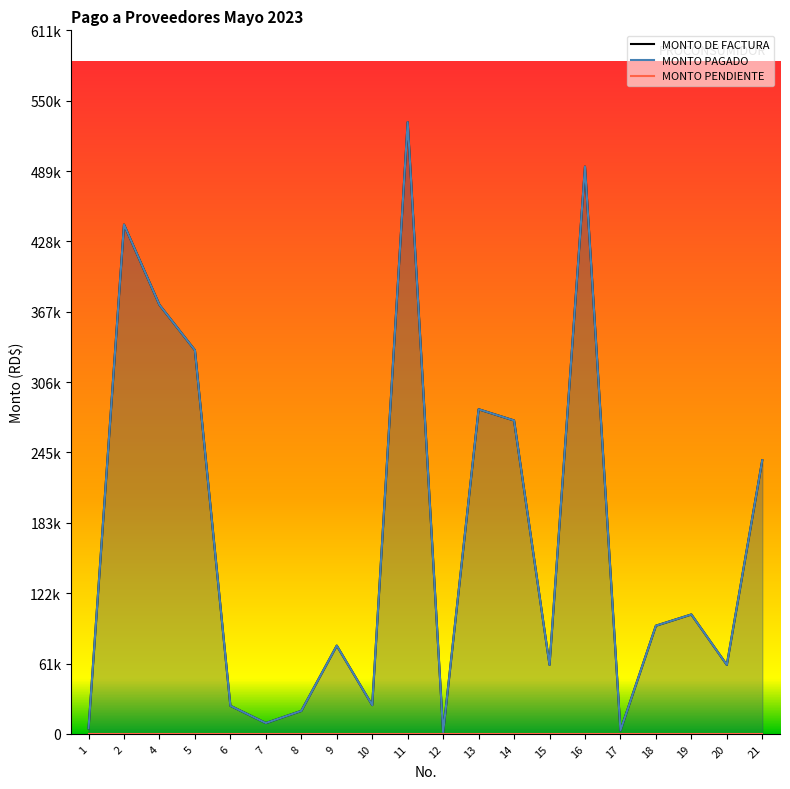

What is the difference between the maximum and second lowest values in the MONTO PAGADO series?

528507.0